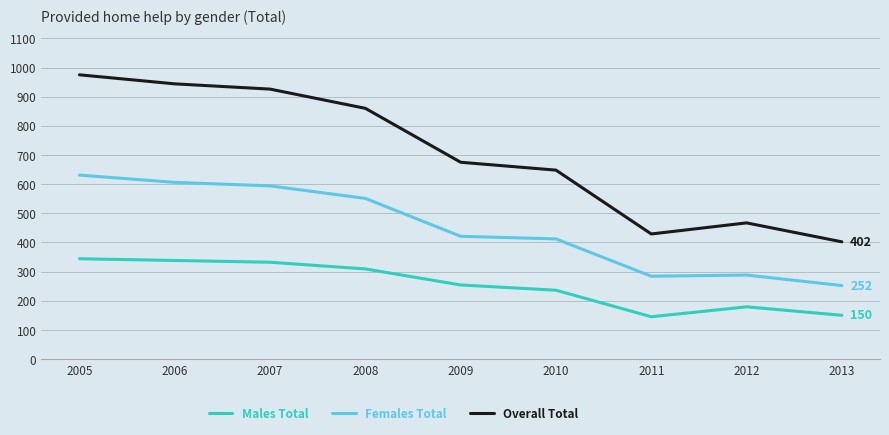

What is the total value across all series at 2006?

1888